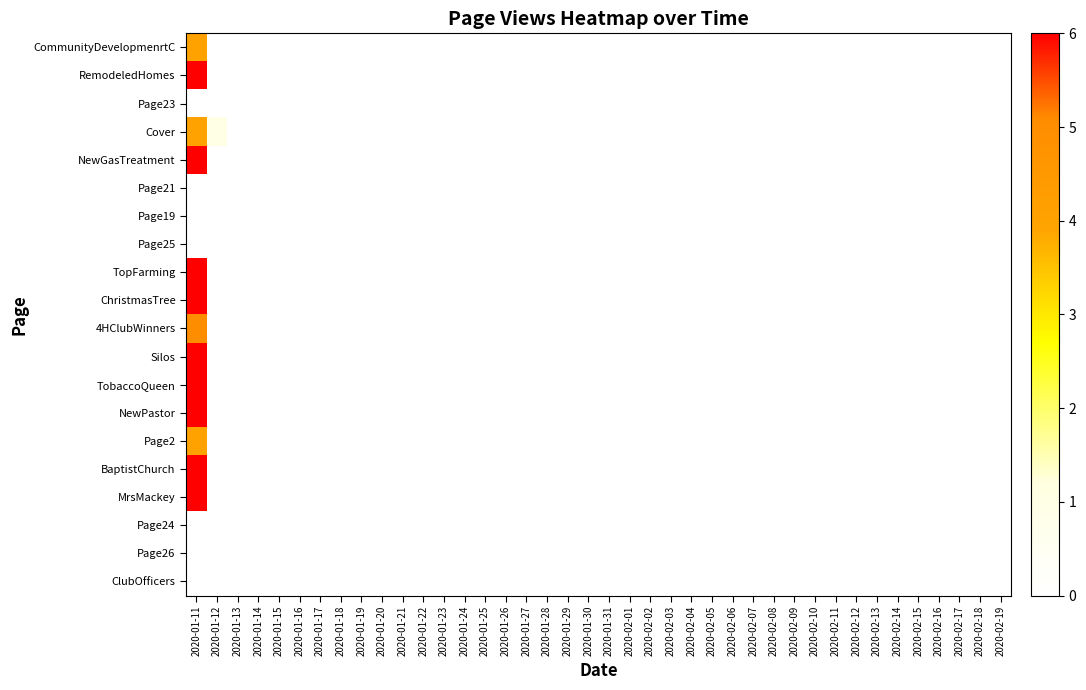

What is the greatest value displayed?

6